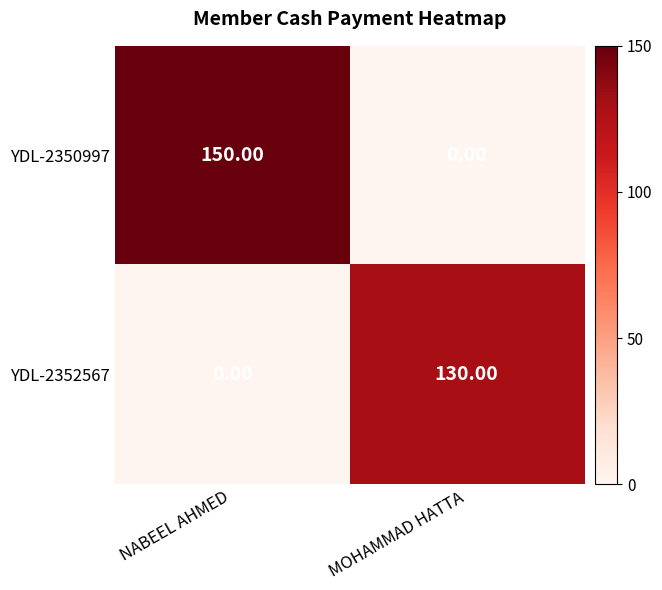

List the series in order of their peak value, lowest first.

YDL-2352567, YDL-2350997